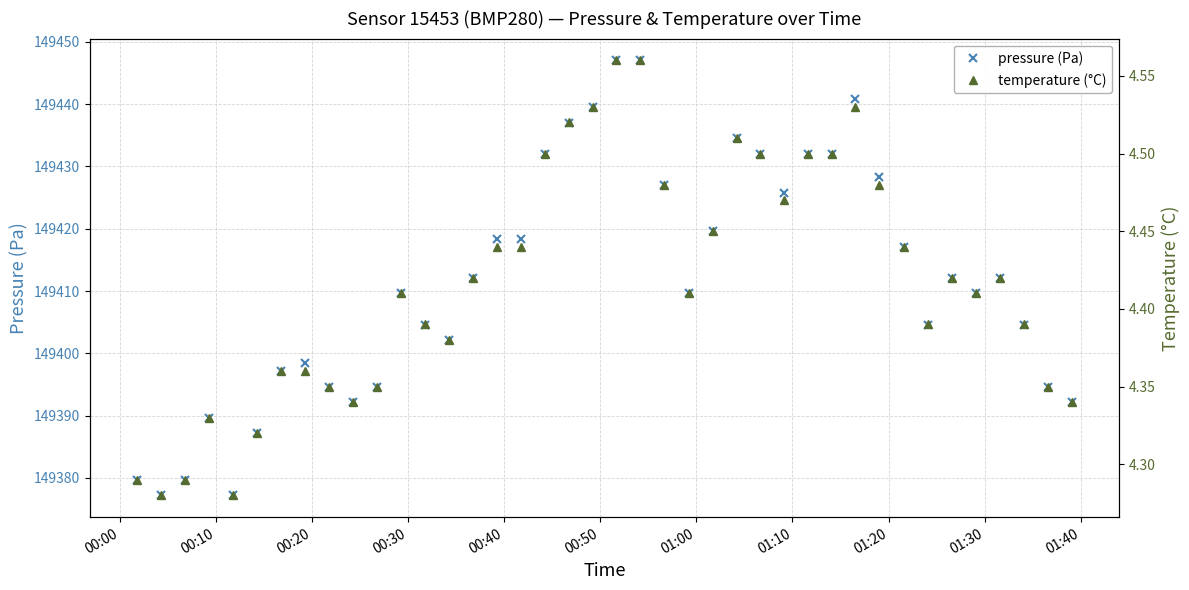

What is the value of the pressure (Pa) point at the 10th from the left?

149392.2